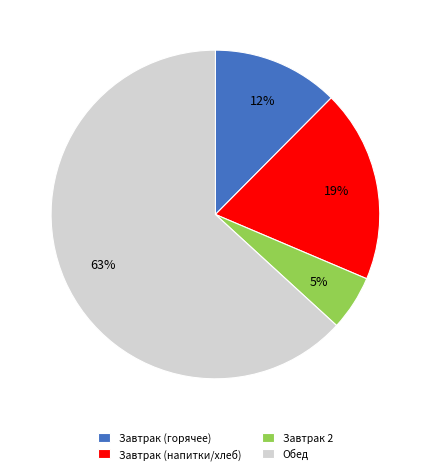

Does any single category account for the majority?

Yes